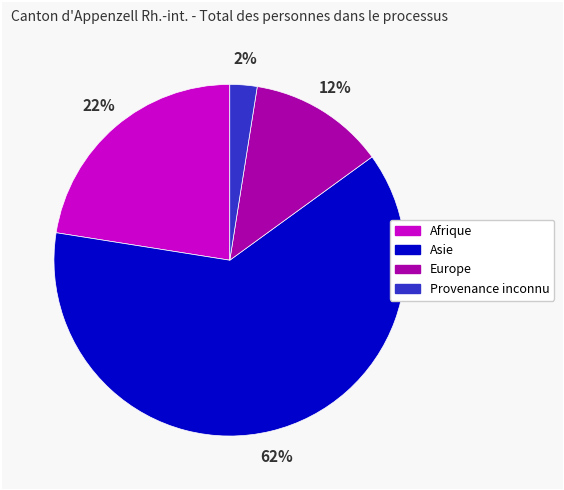

How many segments does this pie chart have?

4